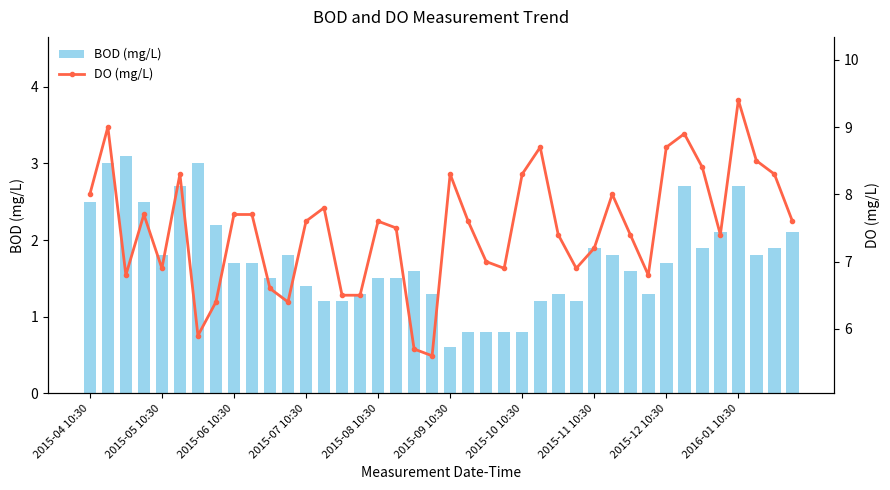

At which label does BOD (mg/L) first exceed 1?

2015-04 10:30